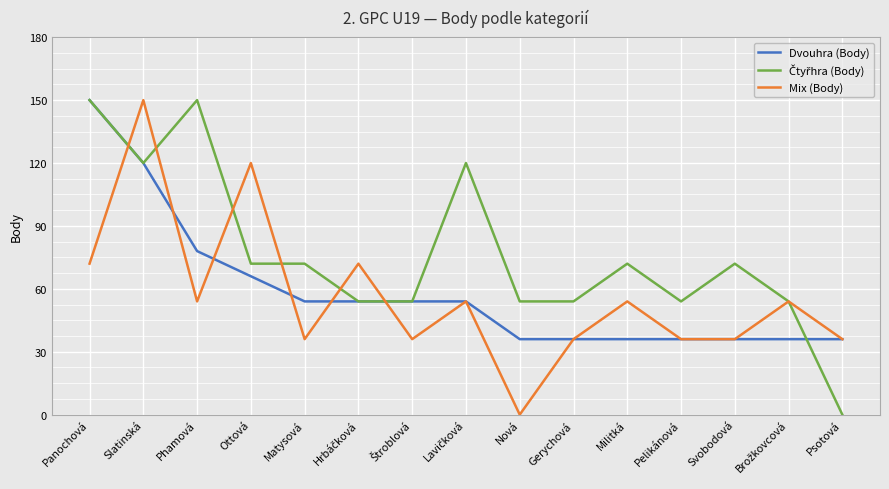

The value of Dvouhra (Body) at Svobodová is 13. True or false?

False